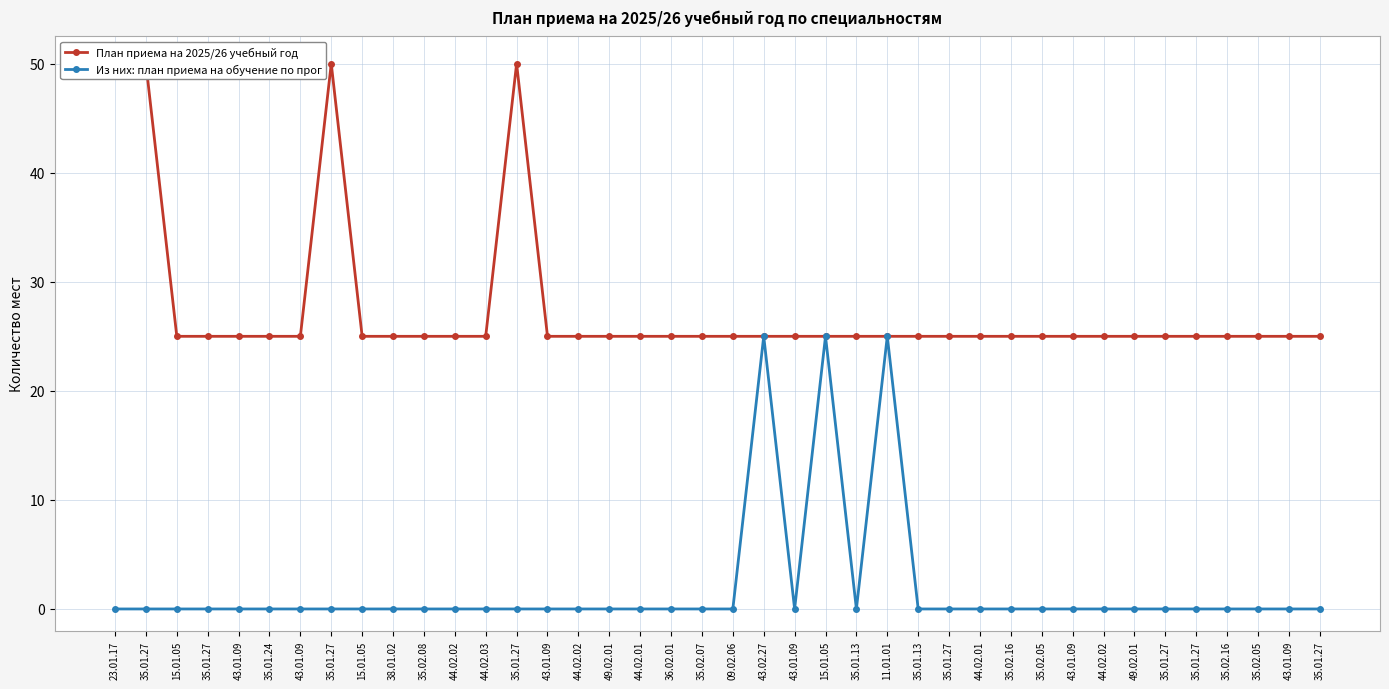

Rank the series at 49.02.01 from highest to lowest value.

План приема на 2025/26 учебный год, Из них: план приема на обучение по прог